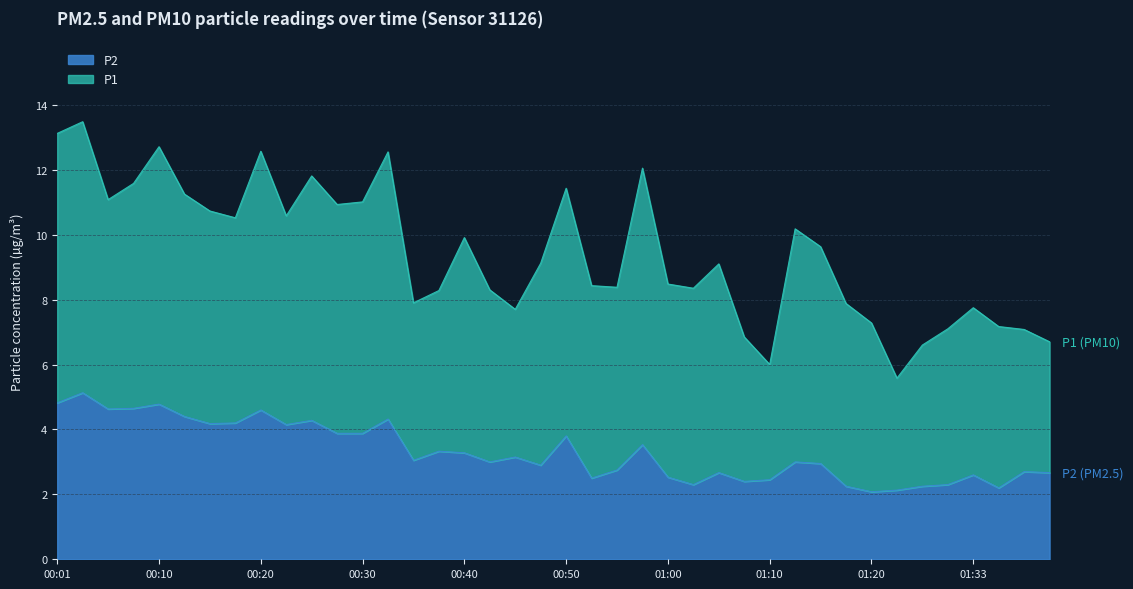

What is the average value?

3.3